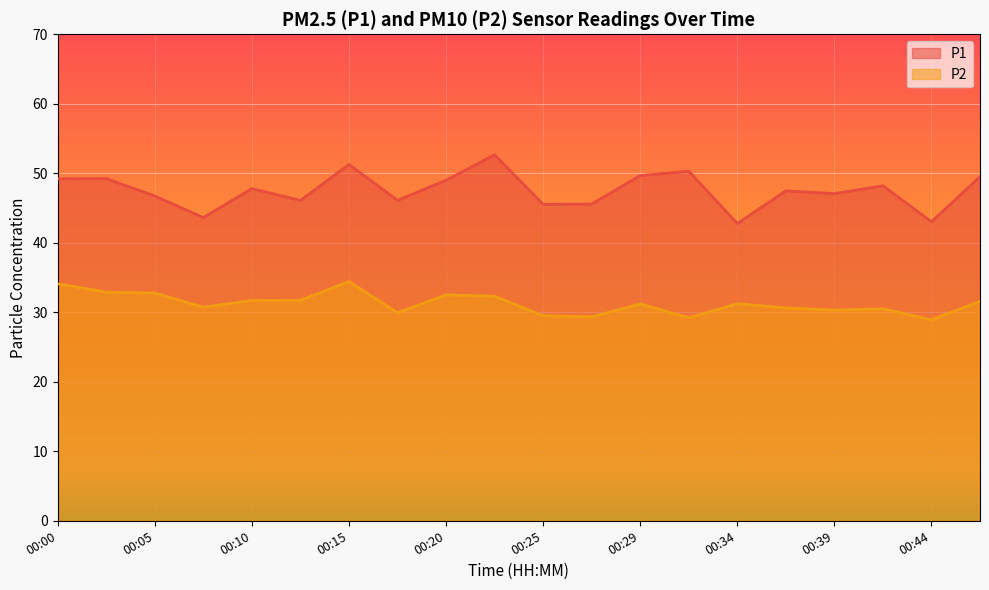

What is the average value of the P1 series?

47.5